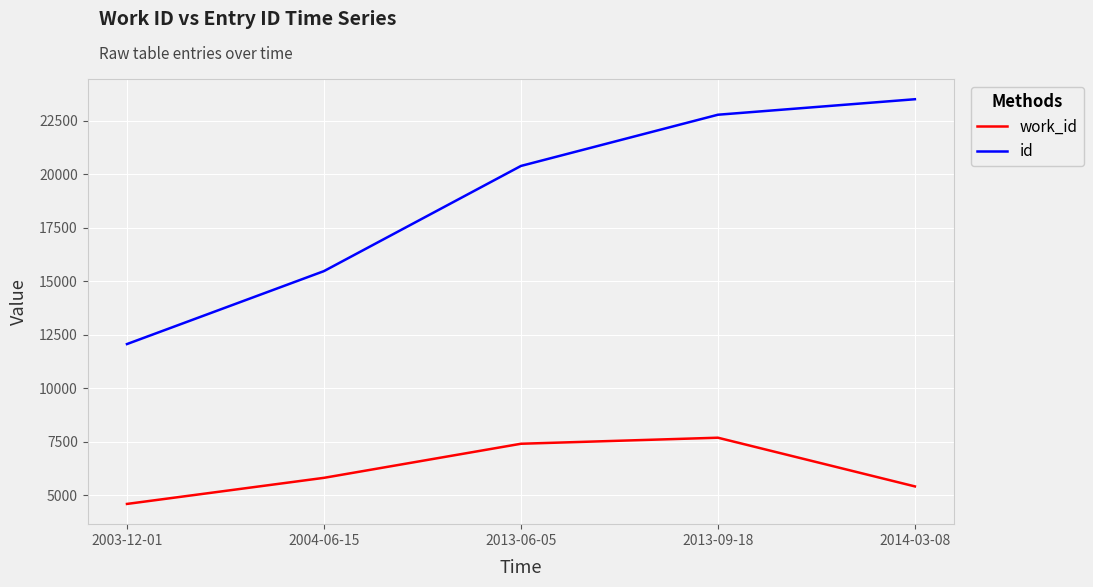

What is the lowest value of the id series?

12063